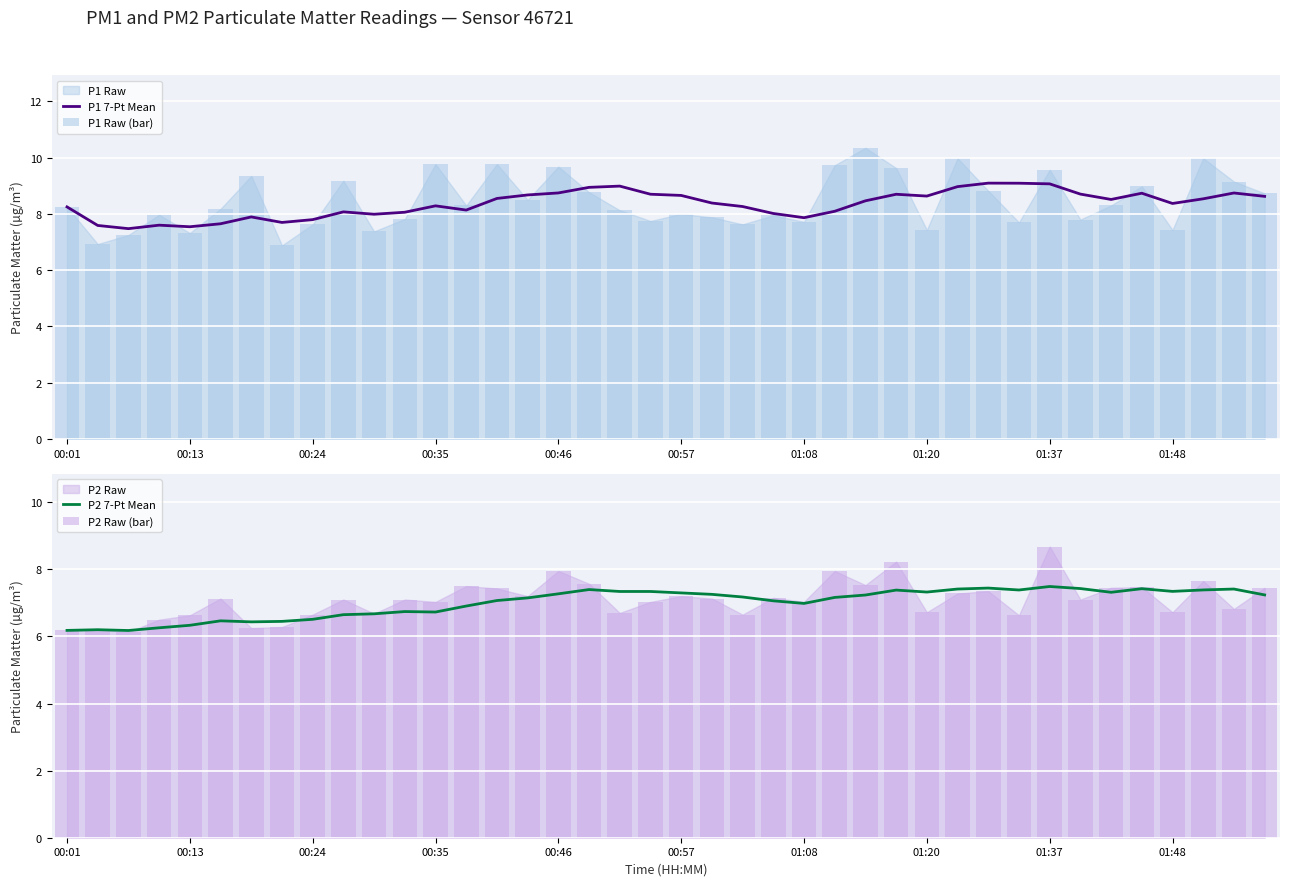

What is the lowest value of the P1 7-Pt Mean series?

7.5